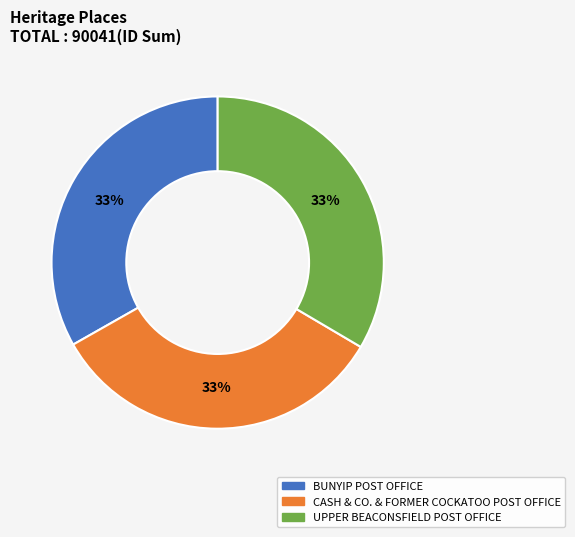

Is there any slice that represents more than half of the pie?

No